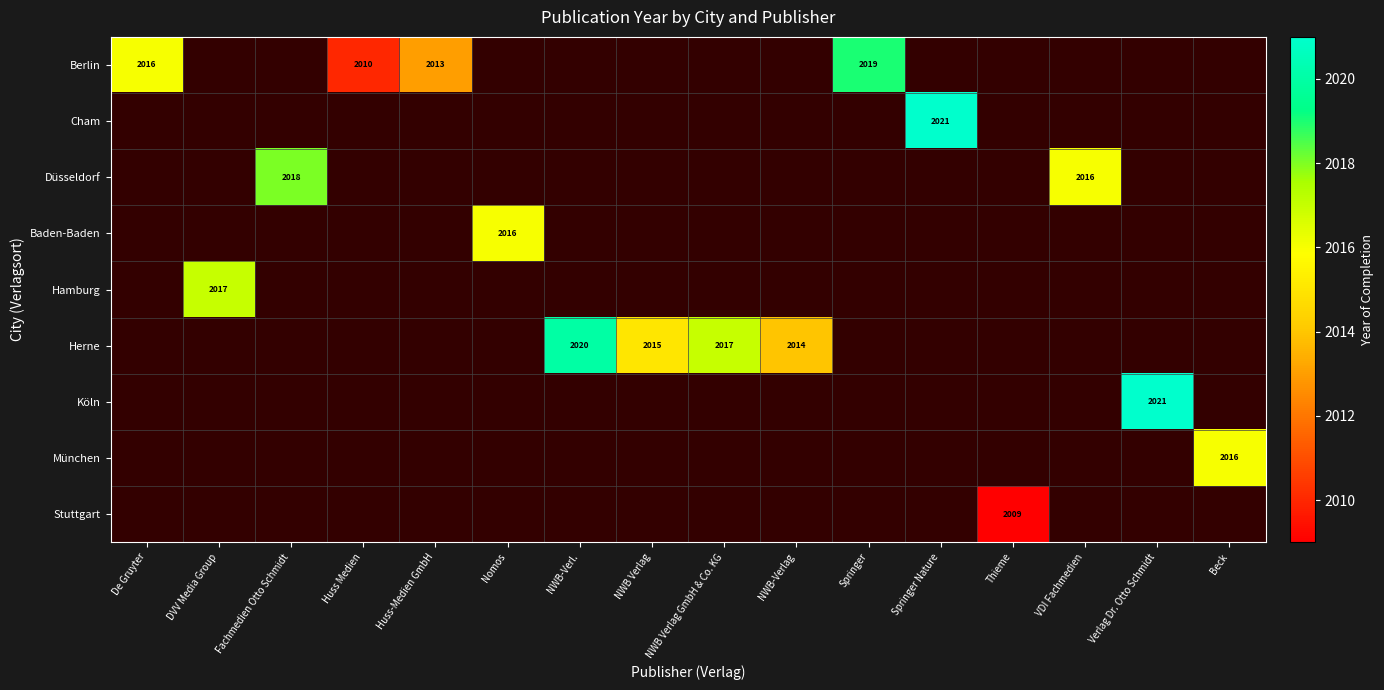

Rank the series by their maximum value, from lowest to highest.

Stuttgart, Baden-Baden, München, Hamburg, Düsseldorf, Berlin, Herne, Cham, Köln